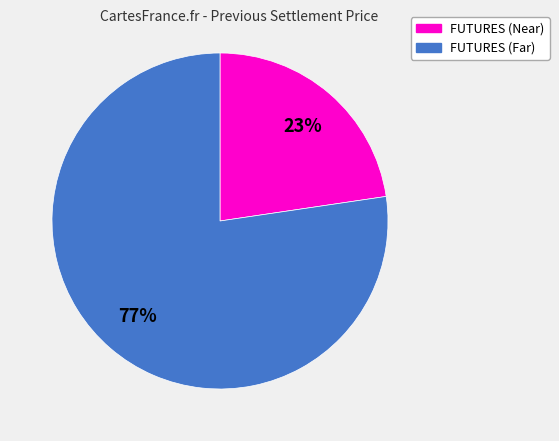

To the nearest percent, what is the average slice percentage?

50%